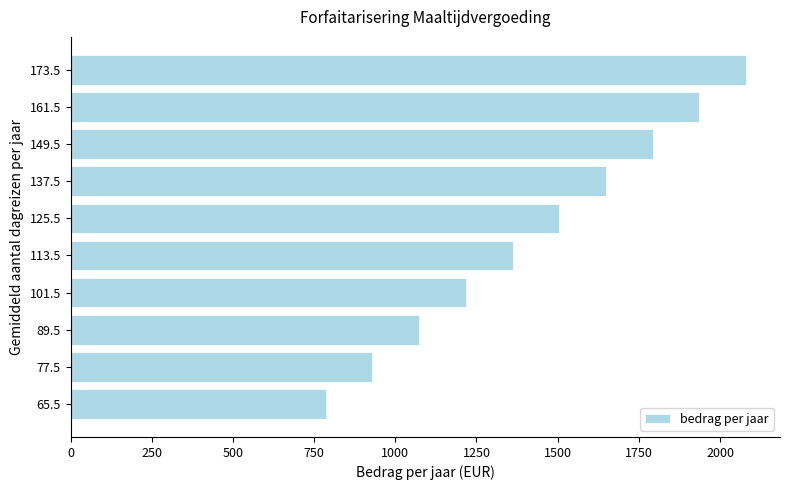

List the labels in order of value, largest first.

173.5, 161.5, 149.5, 137.5, 125.5, 113.5, 101.5, 89.5, 77.5, 65.5